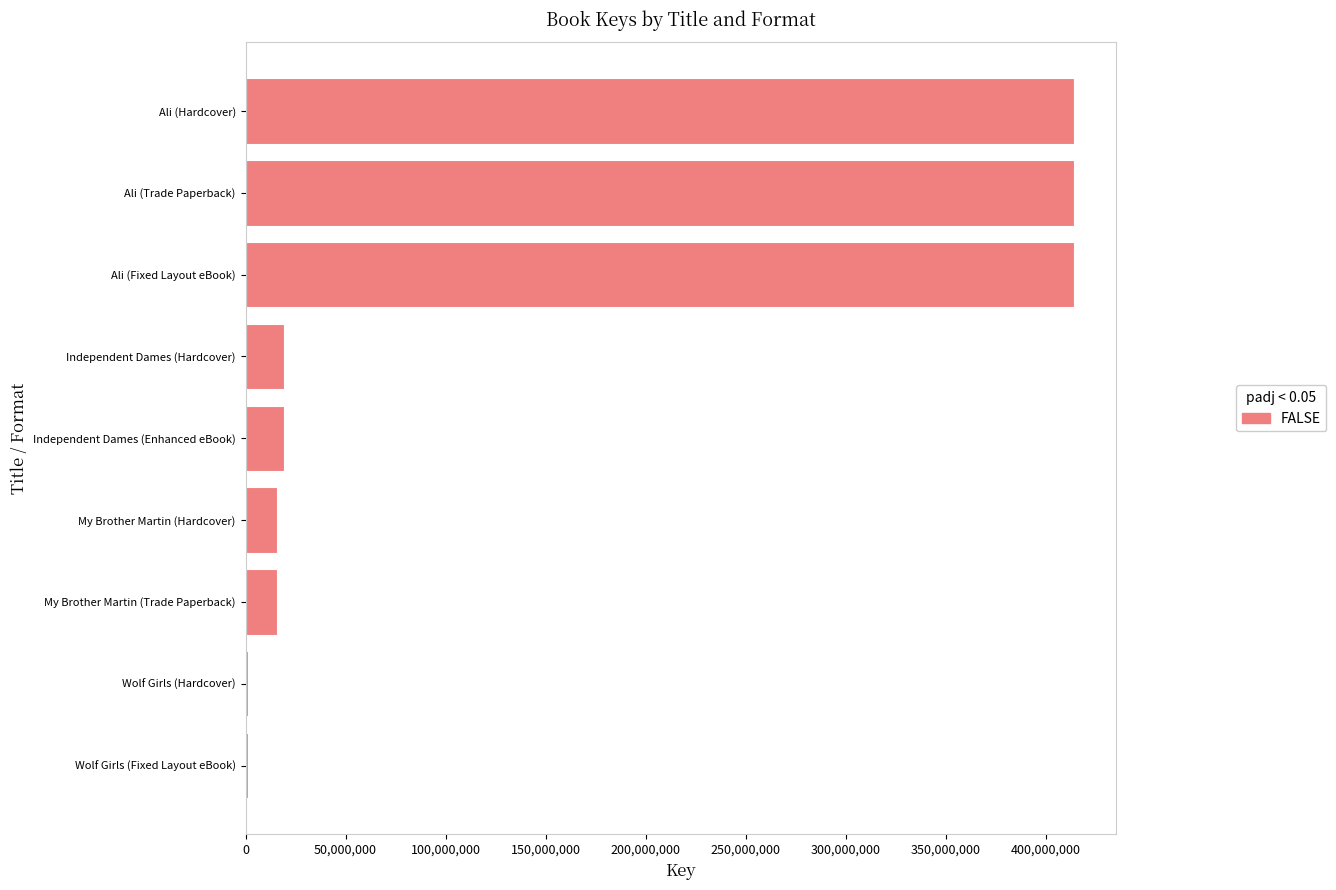

What is the sum of all values?

1315128995